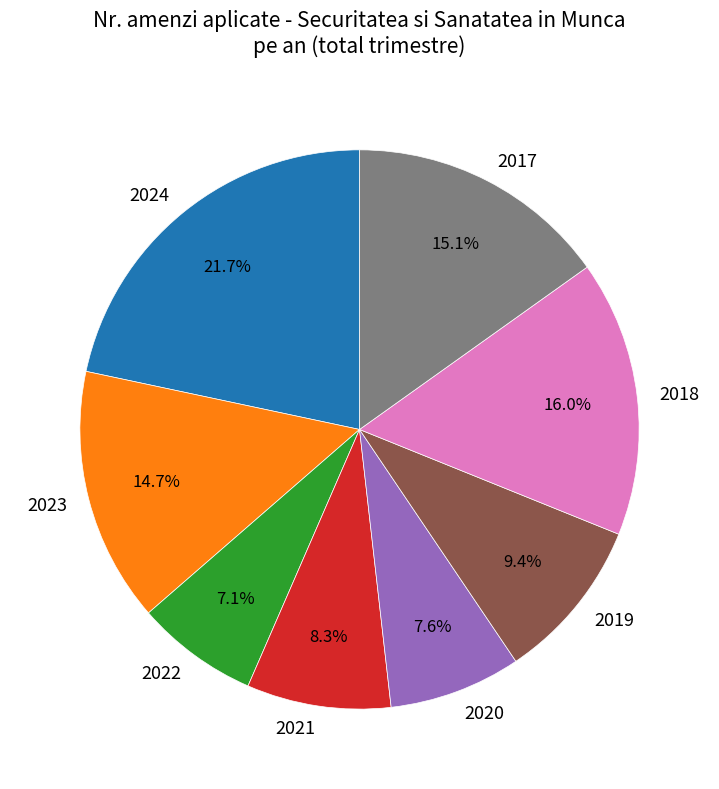

Approximately how many times larger is the value at 2020 compared to 2021?

0.9